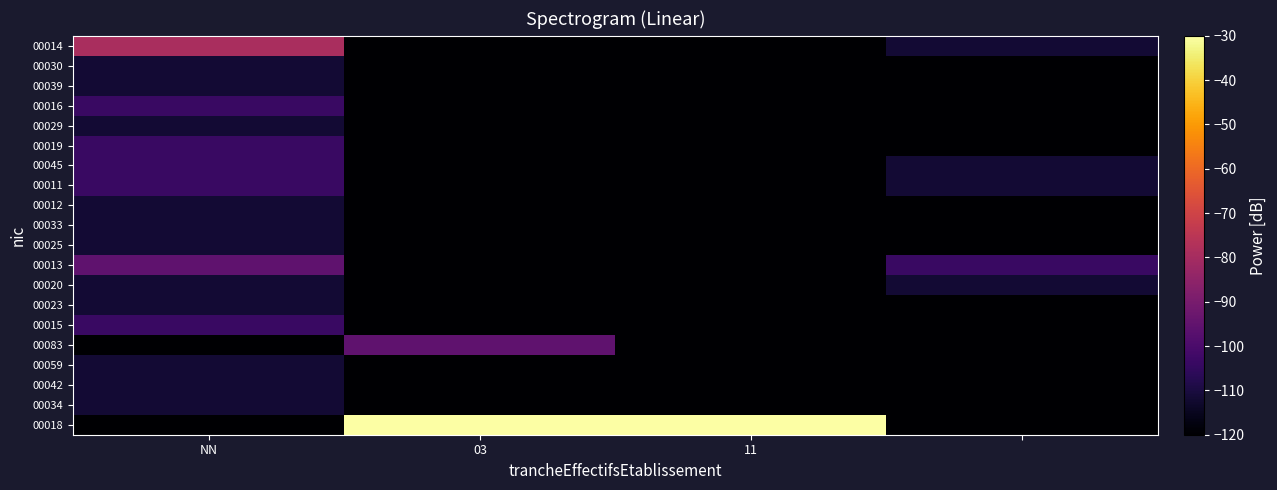

How many data points does each series have?

4